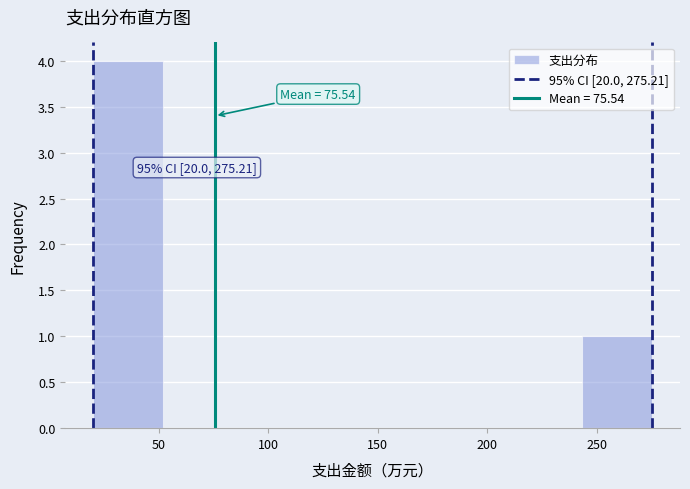

Which range on the x-axis has the tallest bar?

20 to 50